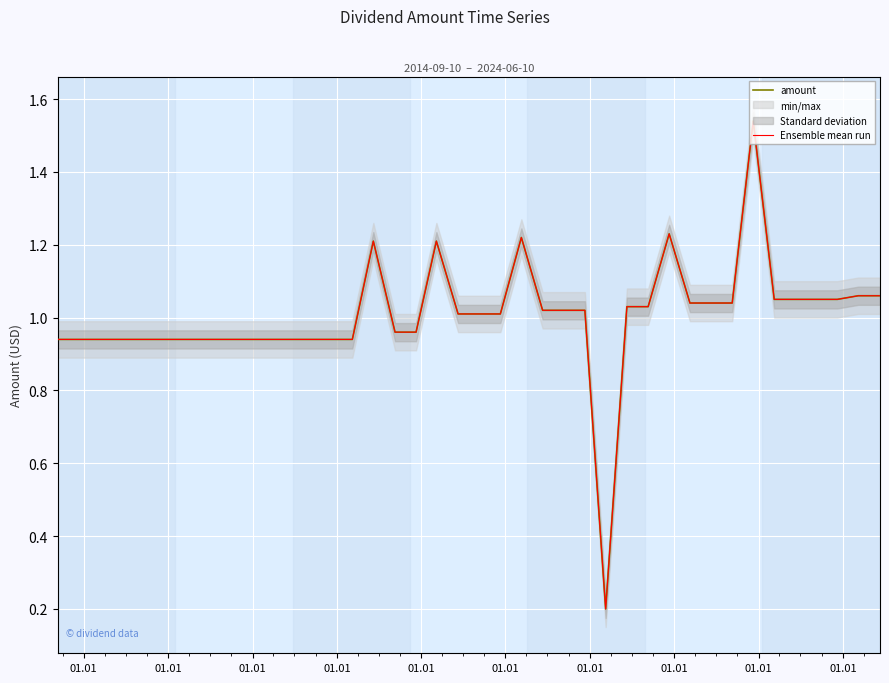

What is the lowest value of the amount series?

0.2